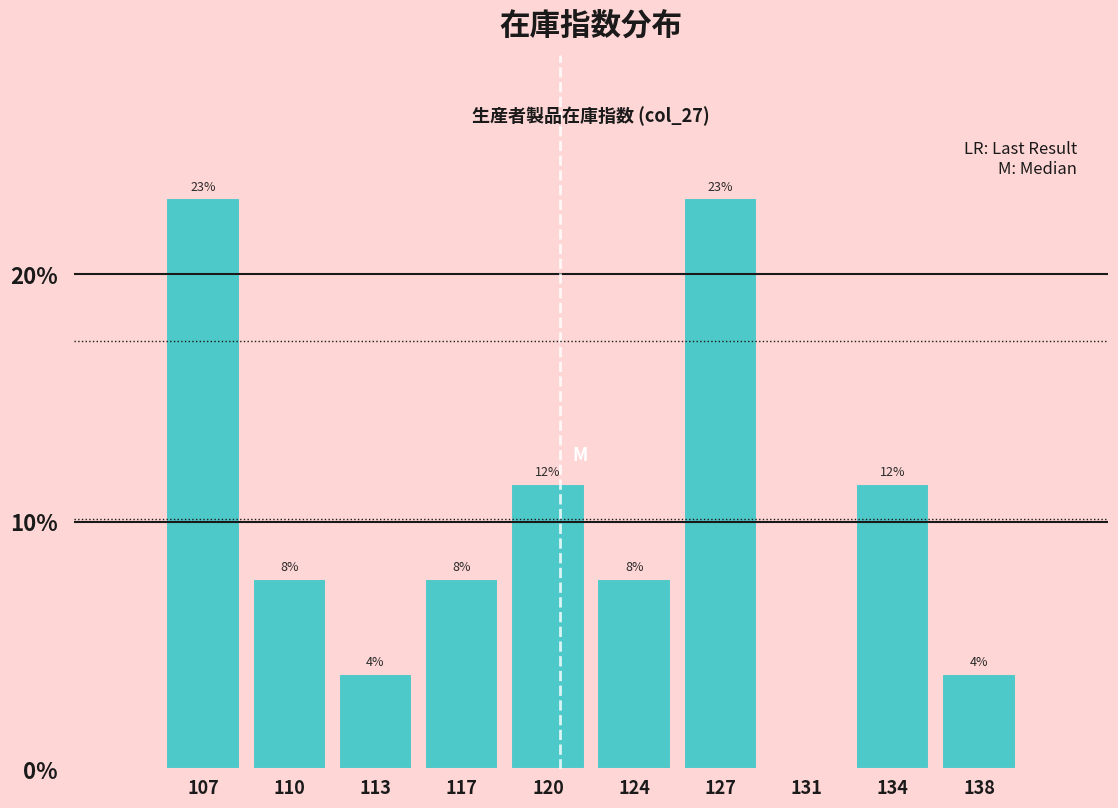

Are the bars horizontal?

No